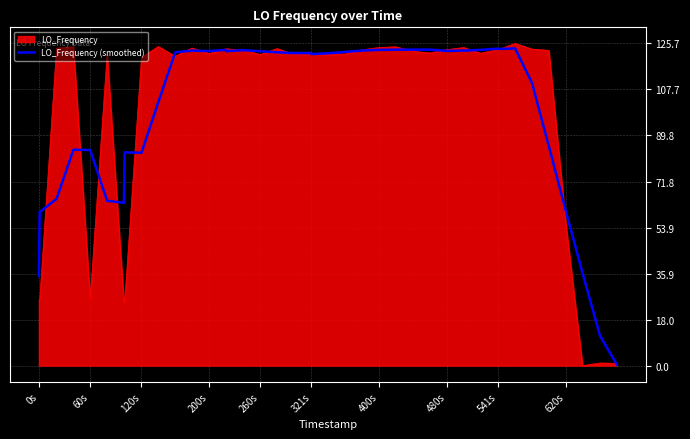

What is the maximum value shown in the chart?

125.7